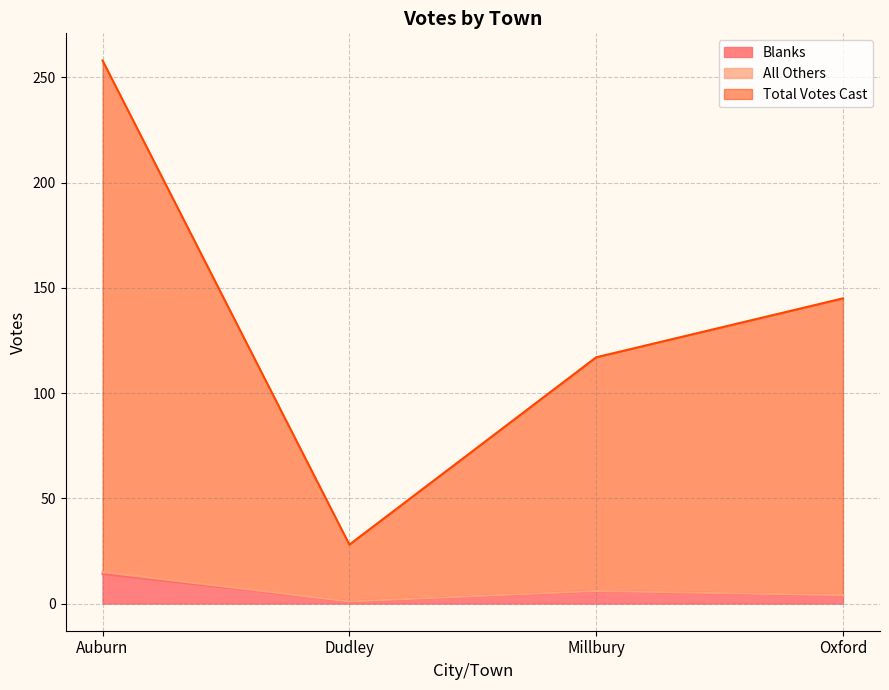

What is the maximum value for Blanks?

14